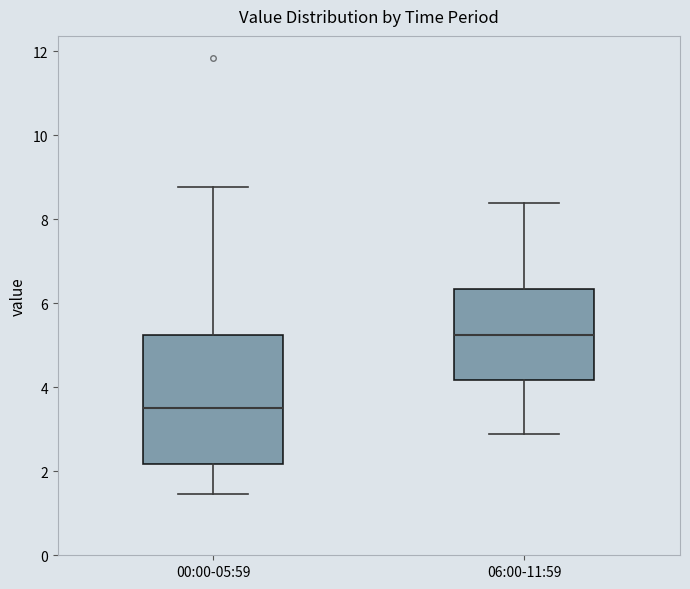

Reading left to right, read every box against the y-axis: the position of its median line, the range the box covers, and the ends of its whiskers. The values are not printed on the chart, so give them approximately, as read against the axis.

00:00-05:59: median 3.6, box 2.2 to 5.2, whiskers 1.4 to 8.8
06:00-11:59: median 5.2, box 4.2 to 6.4, whiskers 3.0 to 8.4